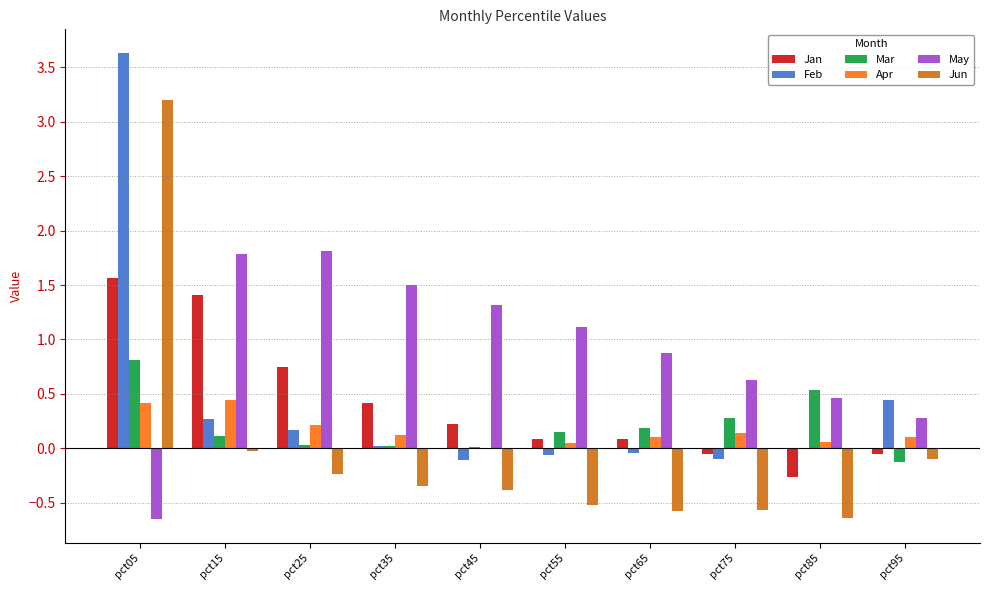

At which category does the chart reach its peak across all series?

pct05